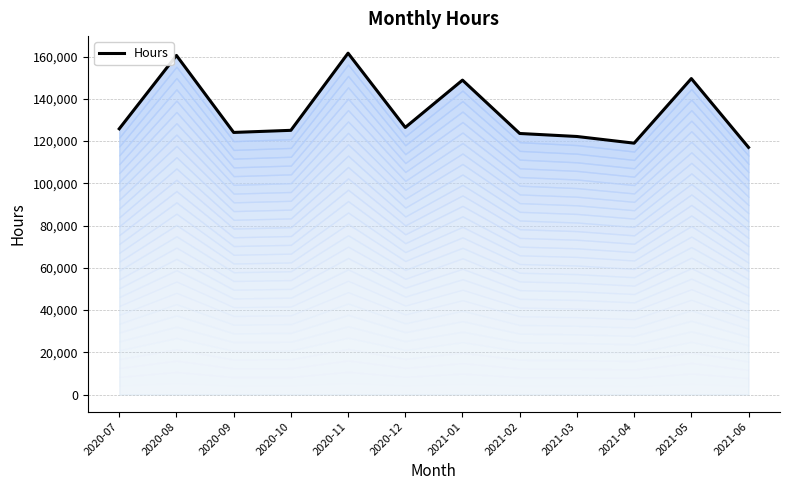

Where is the first local minimum?

2020-09